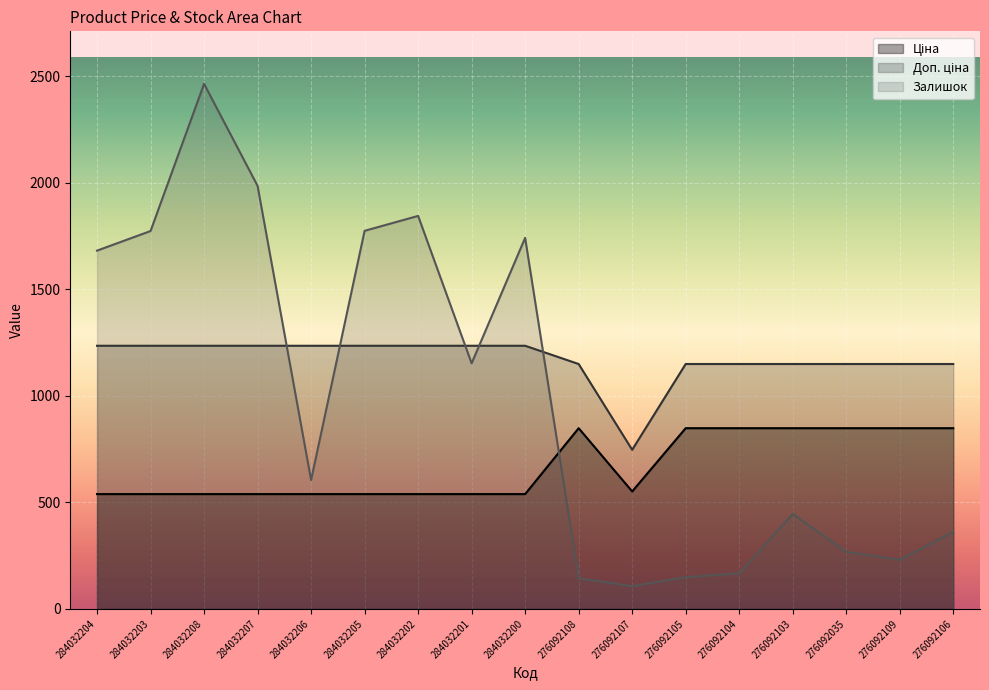

Is it true that Доп. ціна equals 1235.4 at 284032204?

True